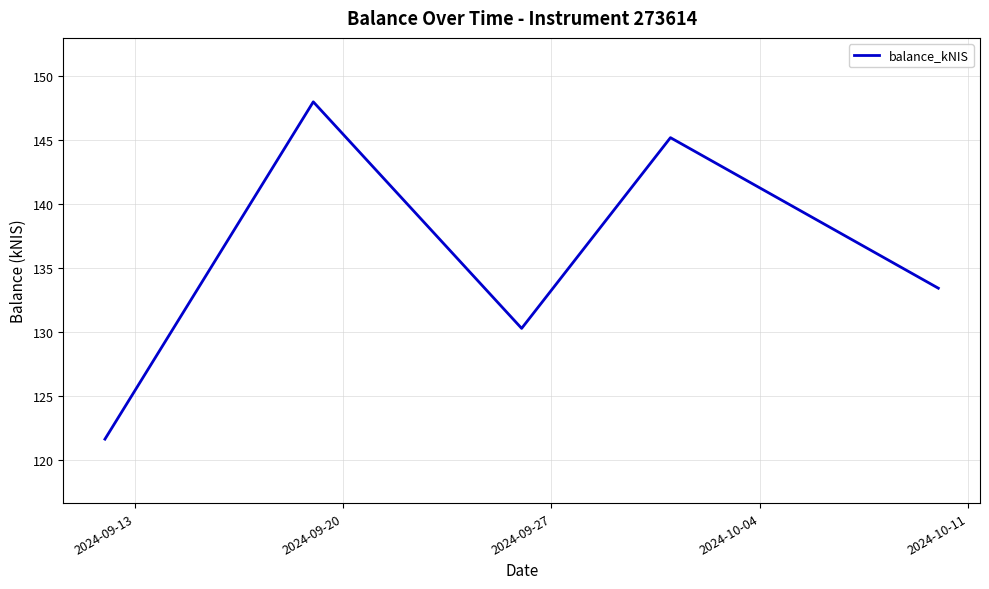

What is the smallest value displayed?

121.6